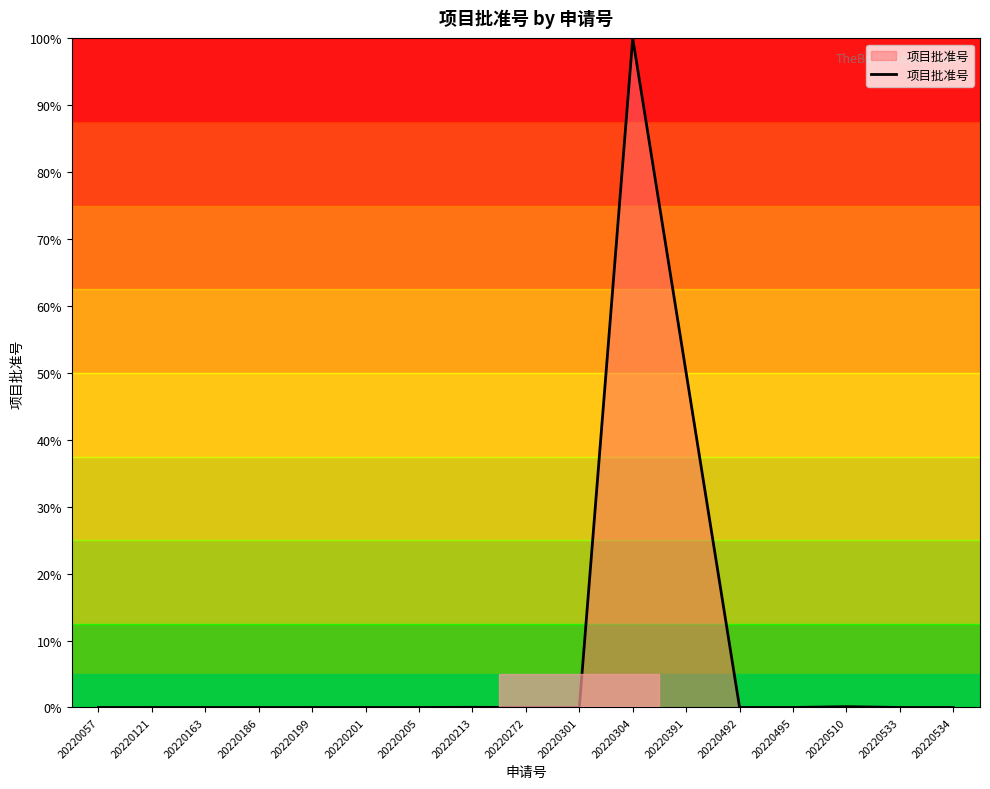

What is the difference between the maximum and minimum values?

100.0